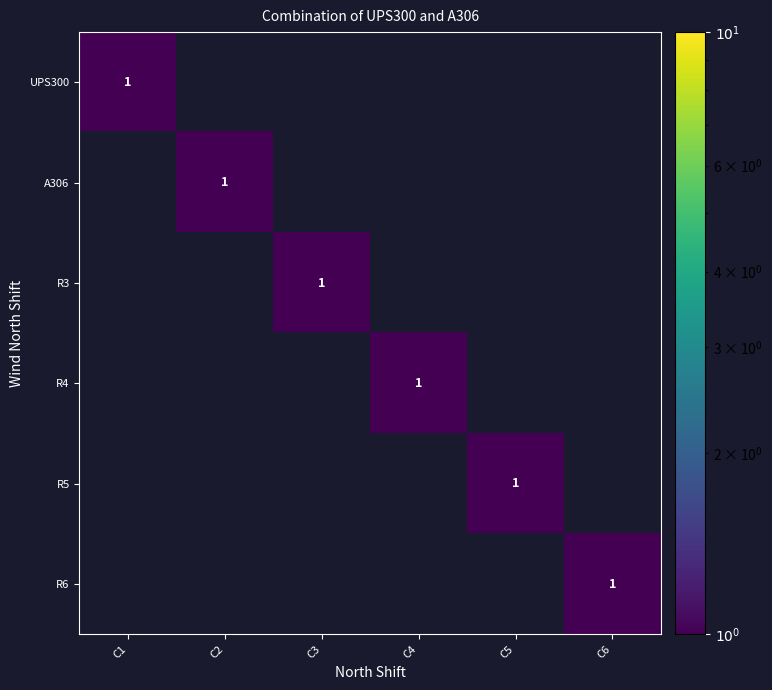

What is the maximum value for R4?

1